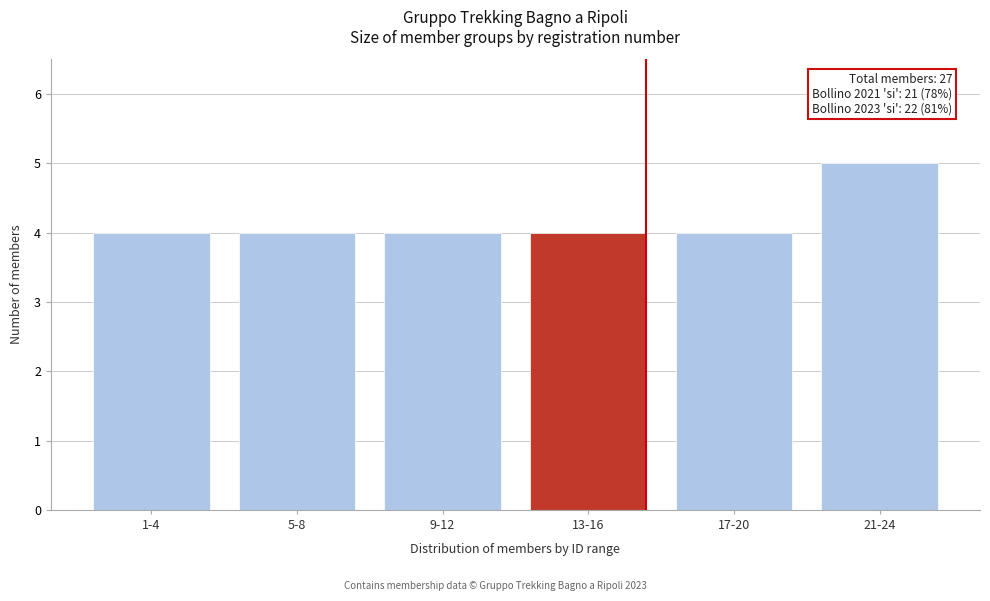

Reading left to right, extract all data points from this chart.

4	4	4	4	4	5